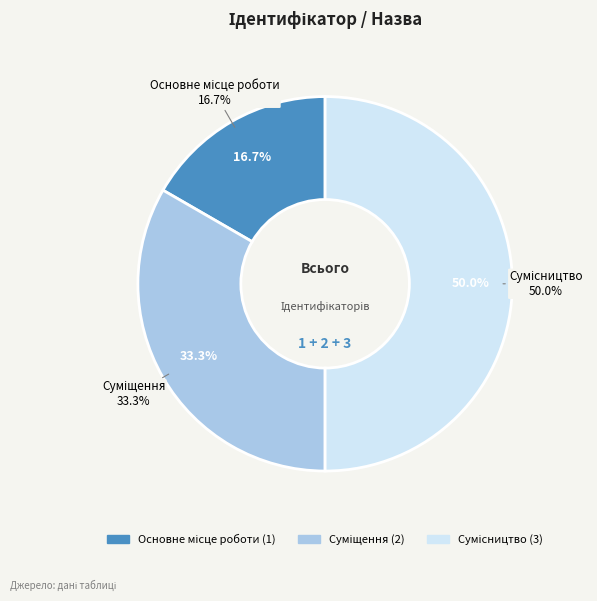

To the nearest percent, what percentage of the pie is Сумісництво?

50%